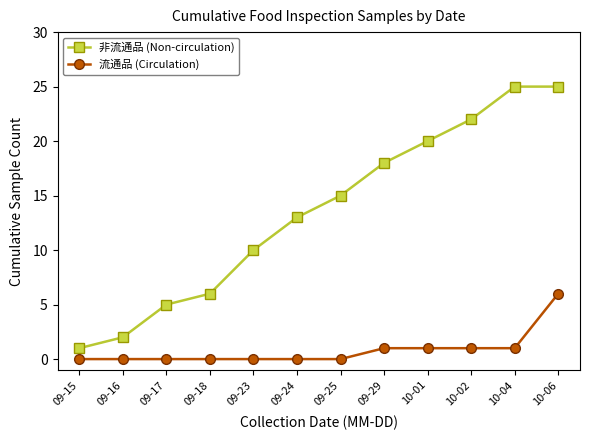

What is the difference between the highest and lowest values at 09-29?

17